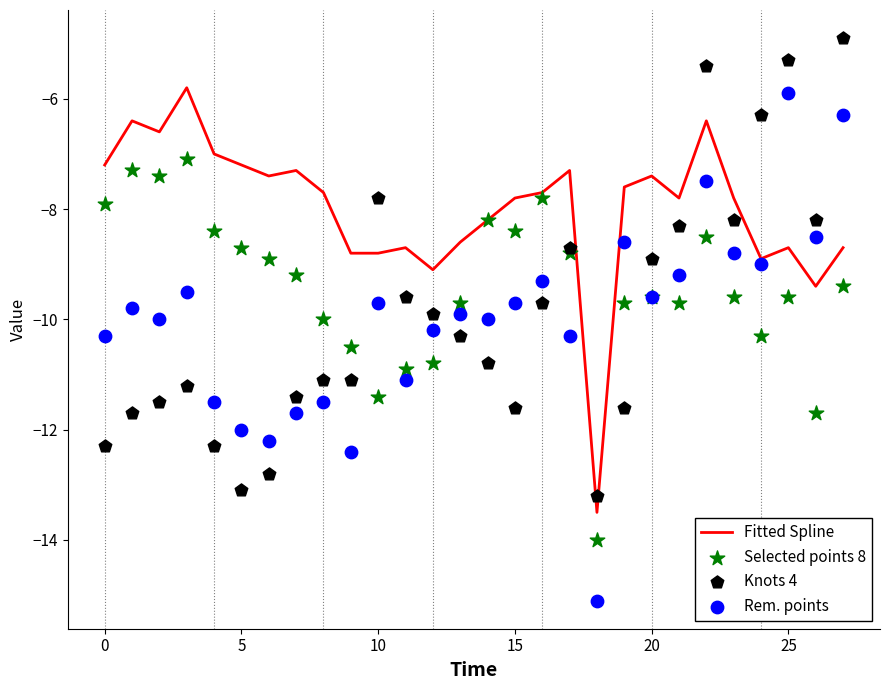

Which series has the largest total across all categories?

Fitted Spline